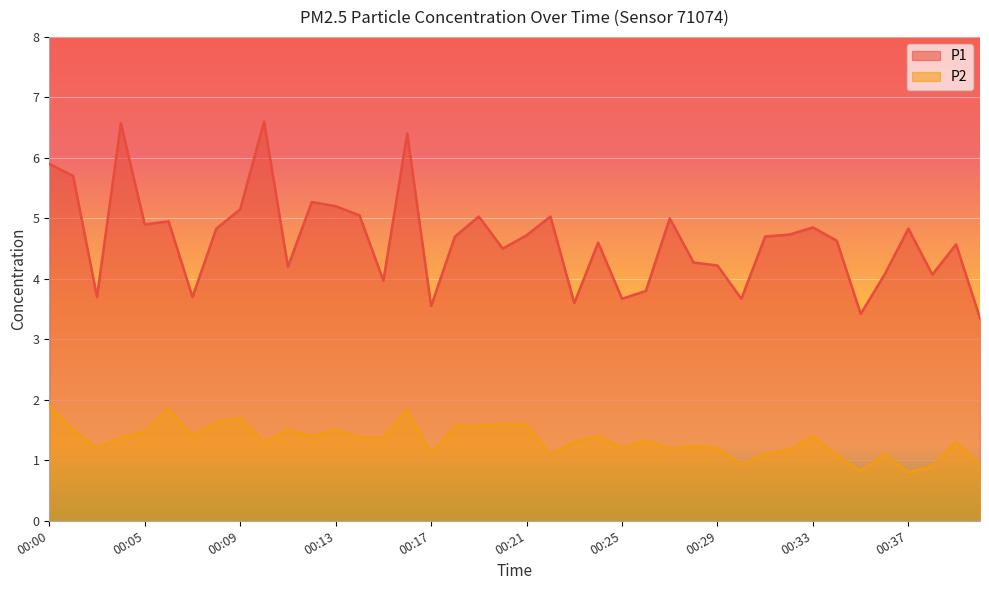

Which series has the largest range (max minus min)?

P1